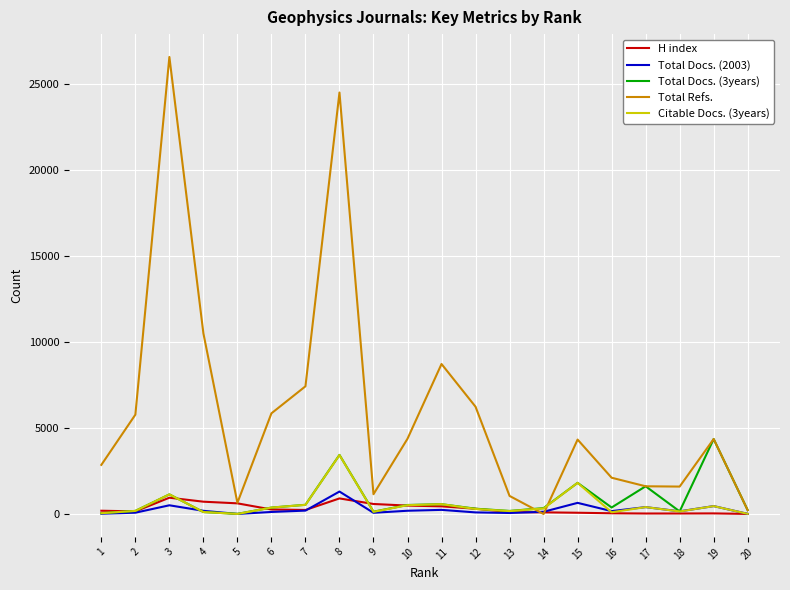

What is the greatest value displayed?

26546